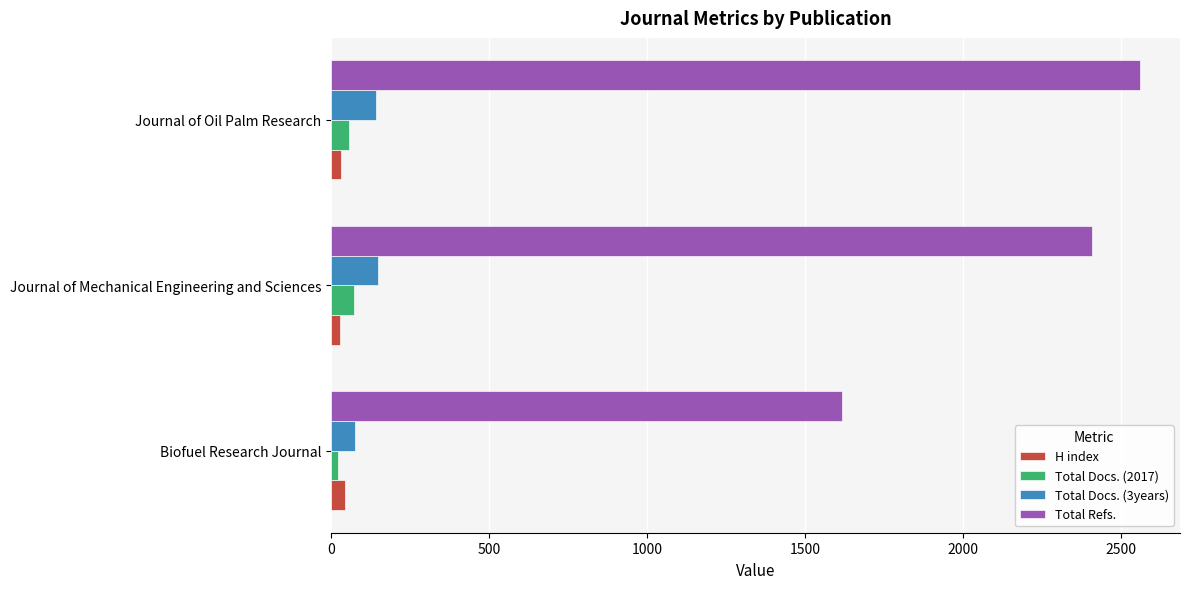

Where is Total Docs. (3years) nearest to the value 112?

Journal of Oil Palm Research